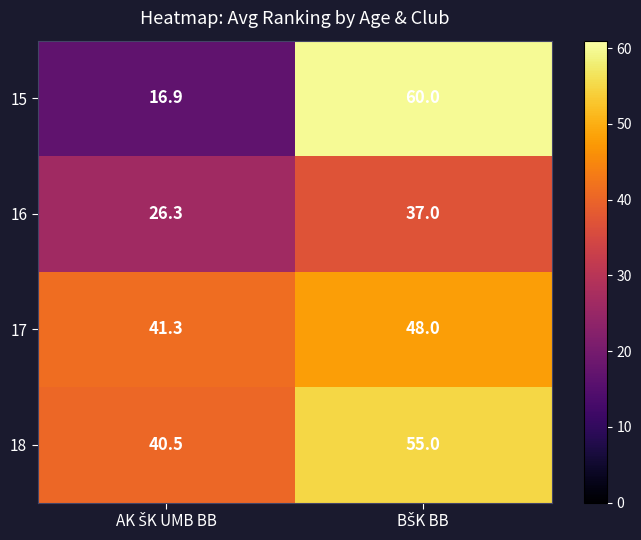

What is the difference between the maximum and minimum values in the 16 series?

10.7